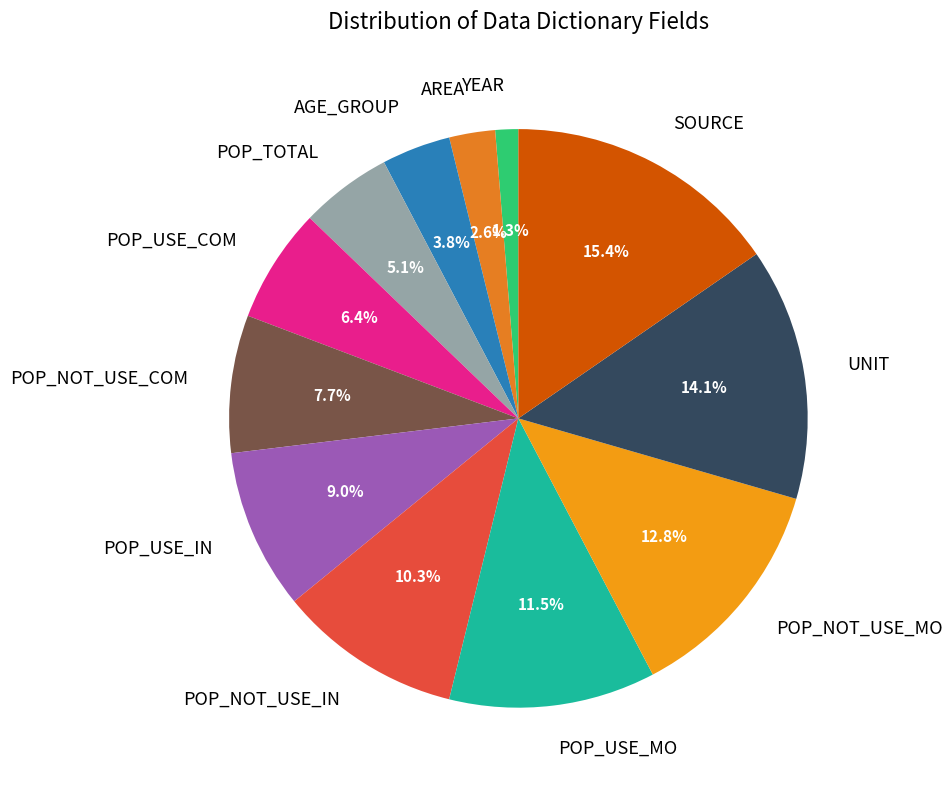

Which slice is the smallest?

YEAR